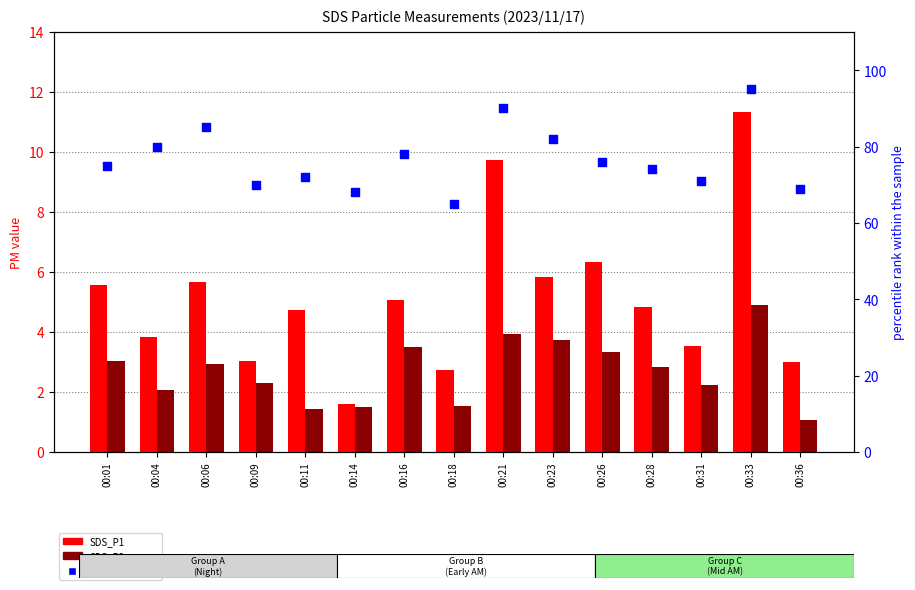

What are all the series names shown in the legend?

SDS_P1, SDS_P2, percentile rank within the sample